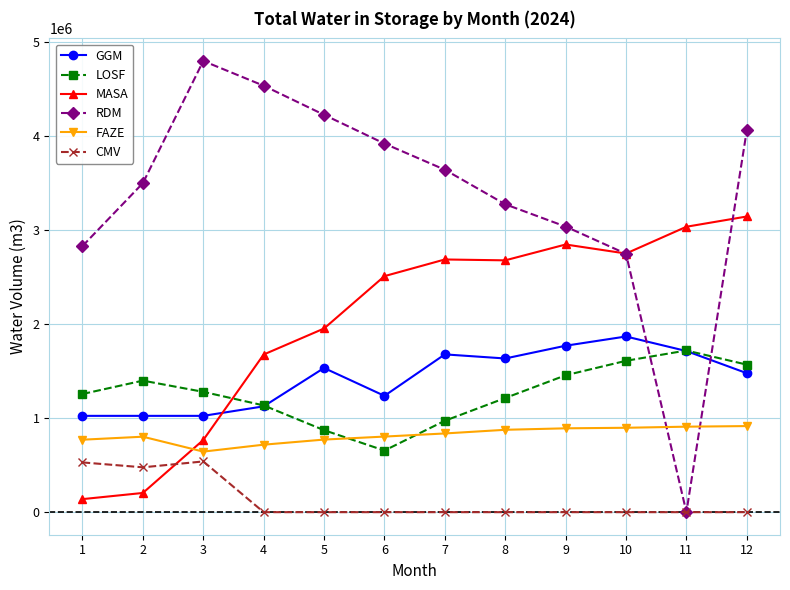

After their last crossing, which series has the higher values: MASA or GGM?

MASA